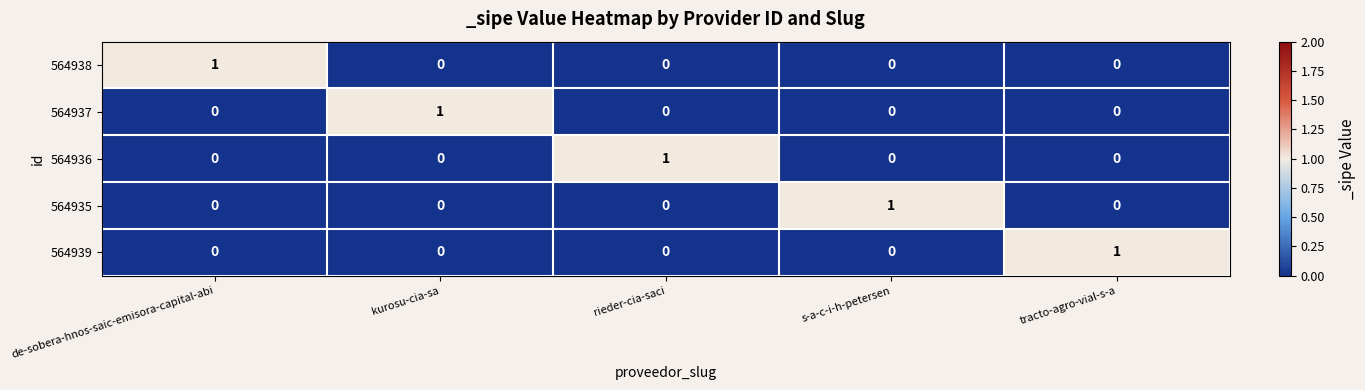

What is the maximum value shown in the chart?

1